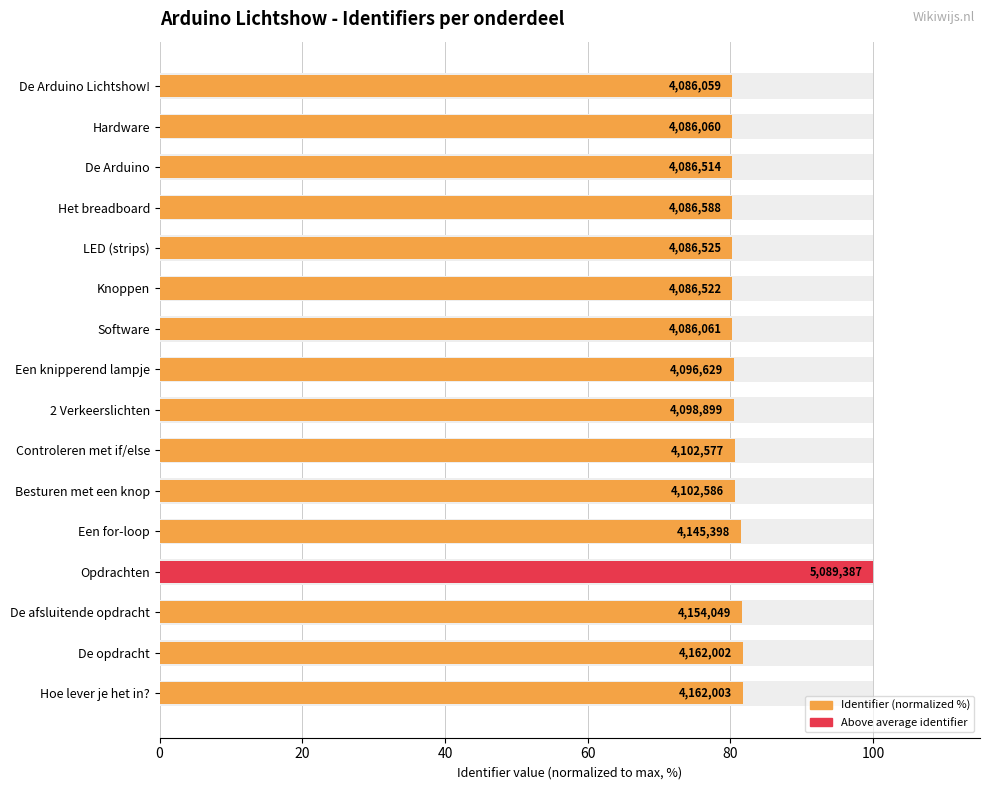

Rank the series by their average value, from lowest to highest.

Above average identifier, Identifier (normalized %)